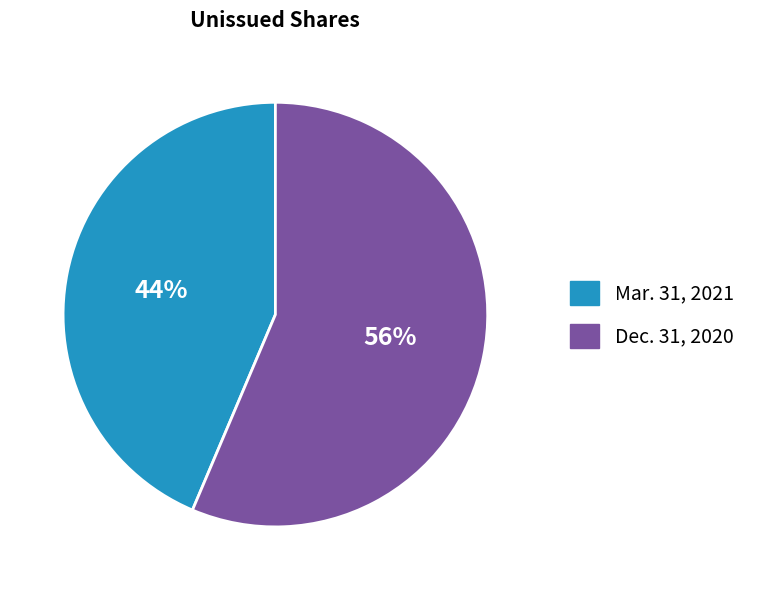

Is Mar. 31, 2021 the majority of the pie?

No